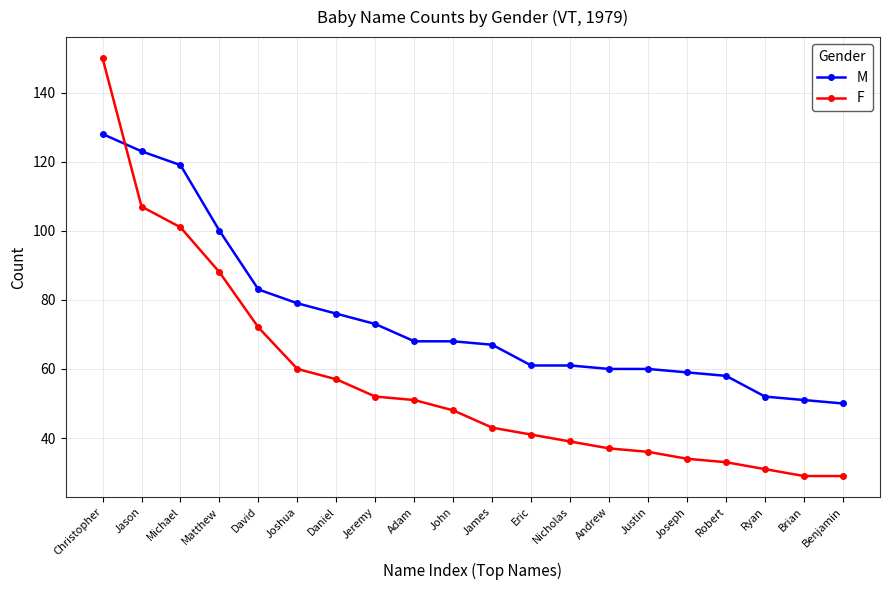

At which category is the sum across all series the highest?

Christopher